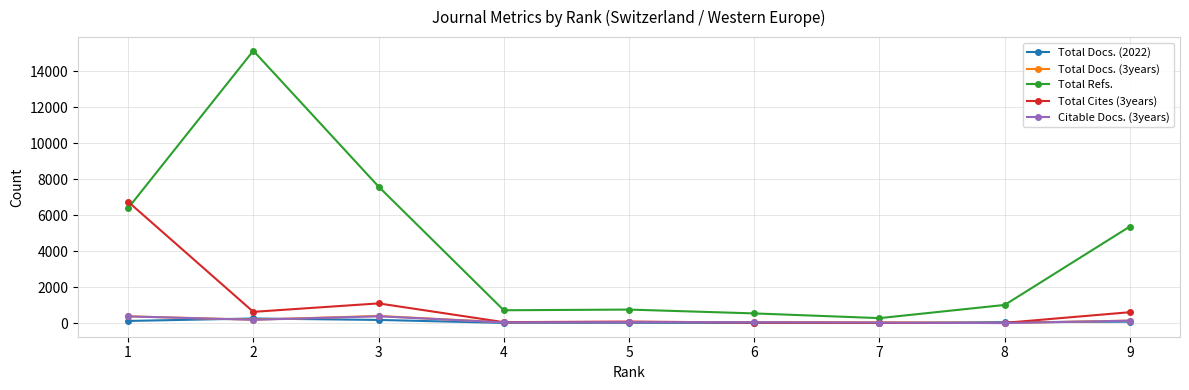

What is the difference between the Total Refs. values at 6 and 4?

175